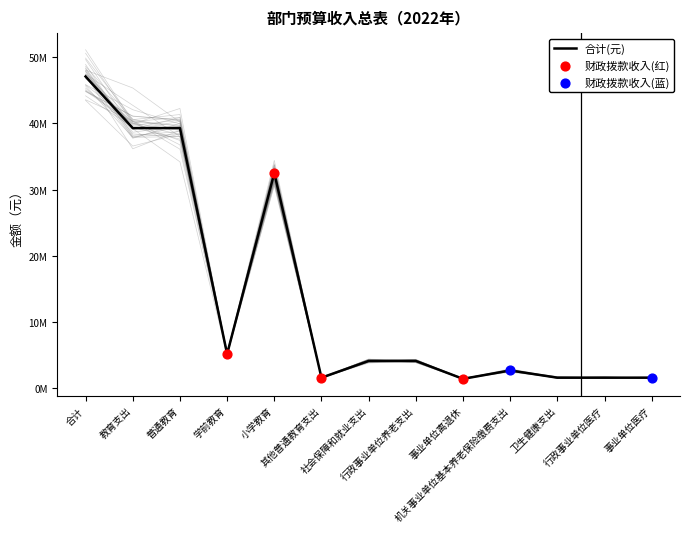

Between 机关事业单位基本养老保险缴费支出 and 社会保障和就业支出, which is larger?

社会保障和就业支出